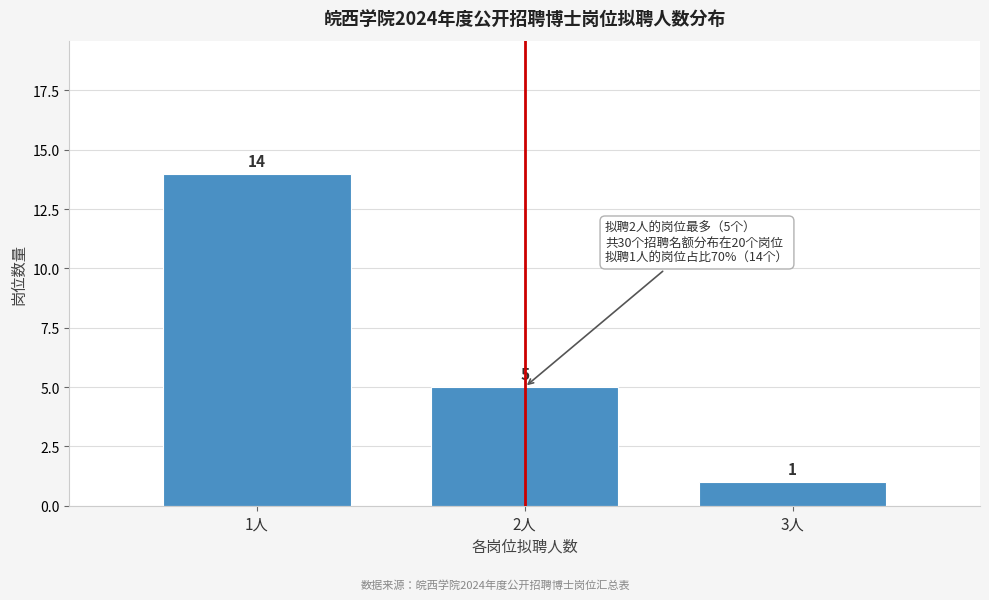

Reading right to left, transcribe all the data shown in this chart.

3人=1	2人=5	1人=14